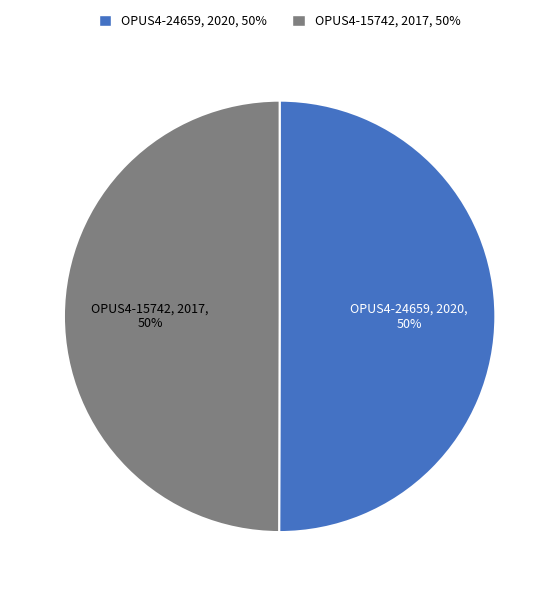

True or false: OPUS4-15742 accounts for 61% of the total.

False